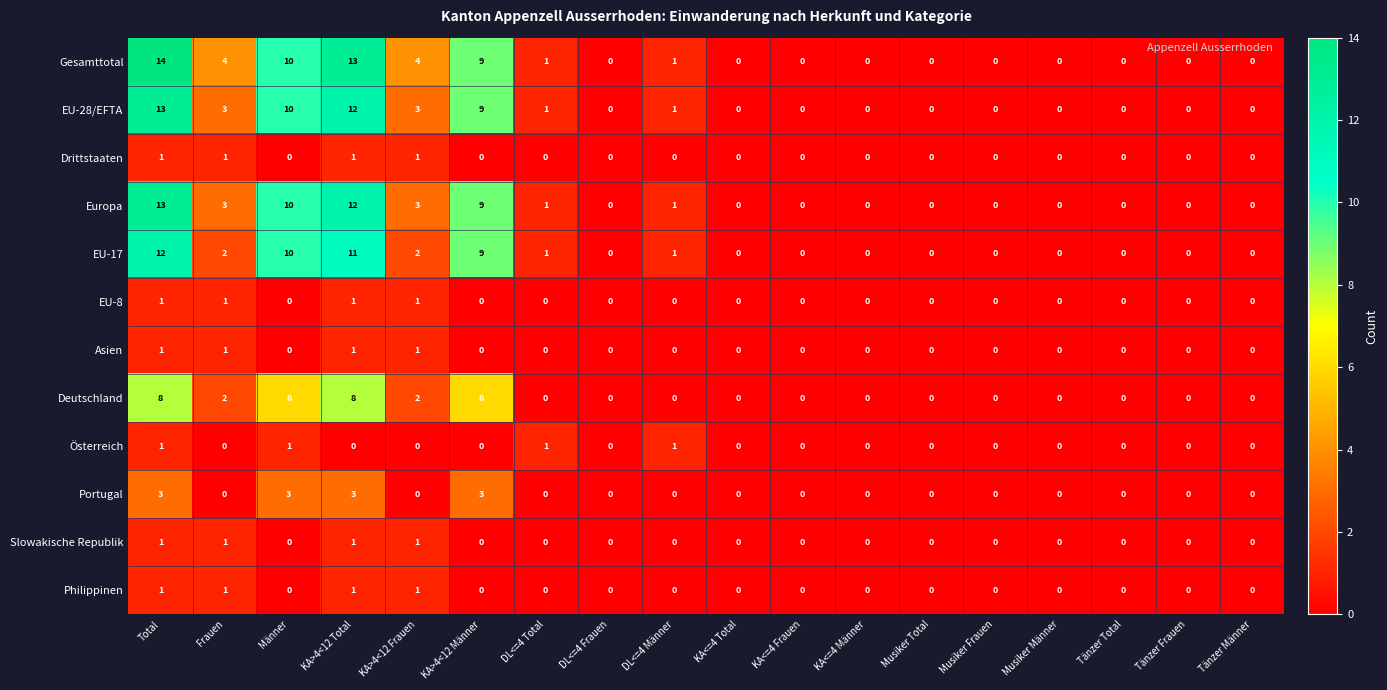

The Portugal series shows 0 at Musiker Frauen. True or false?

True